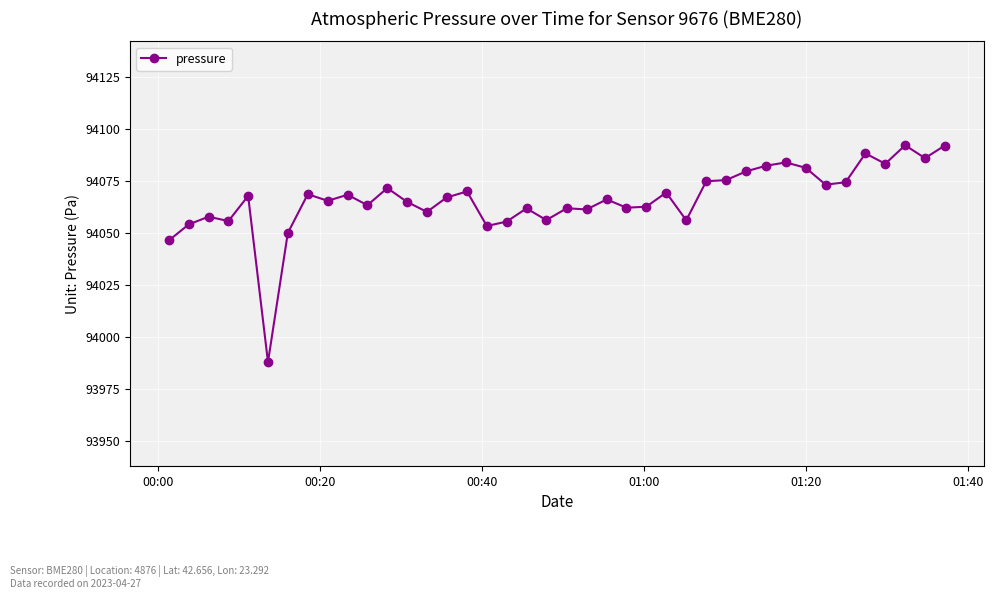

What is the difference between the maximum and minimum values?

104.3